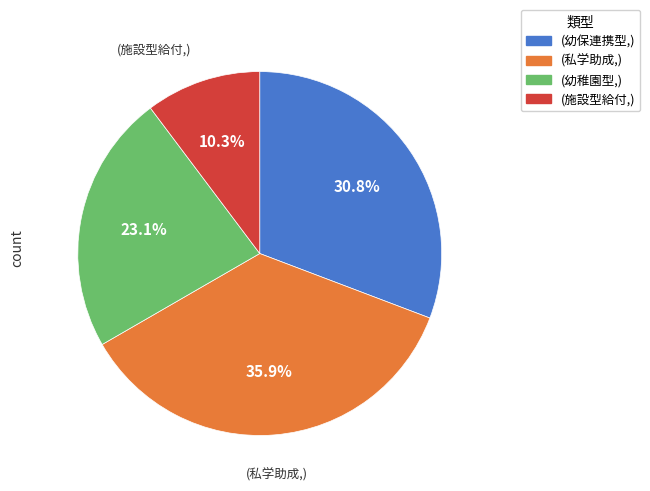

Is there a majority slice in this chart?

No